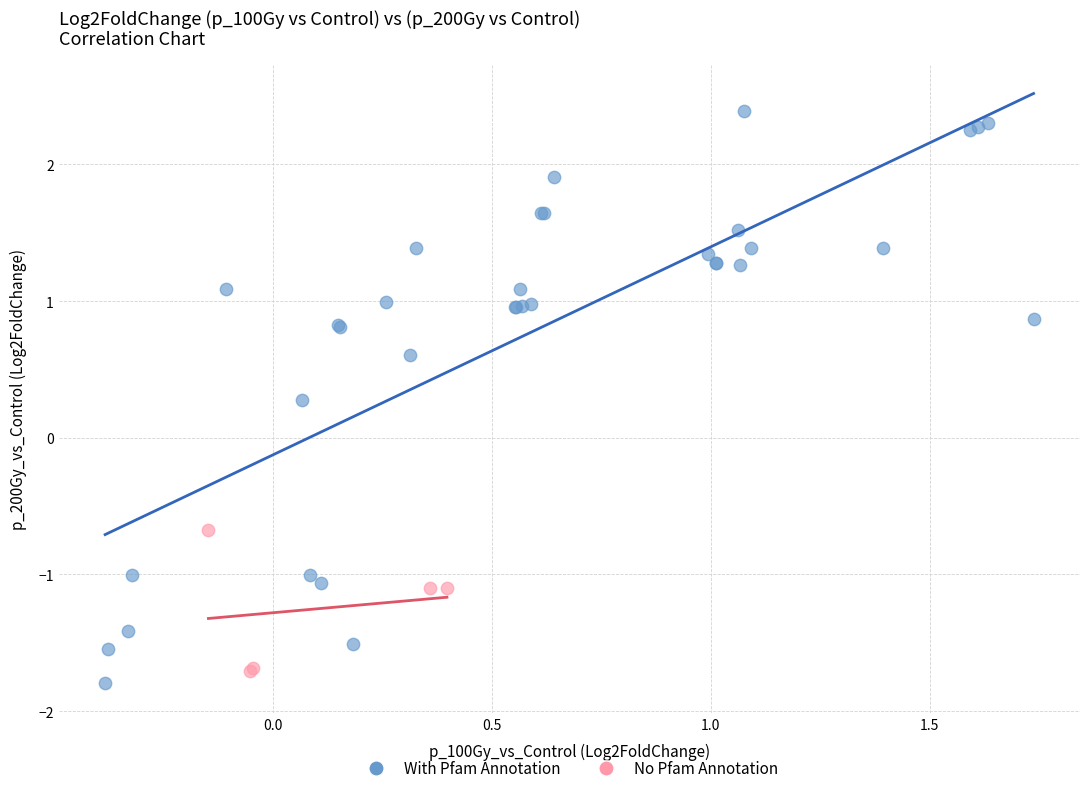

Which series has the largest Y range (max minus min)?

With Pfam Annotation